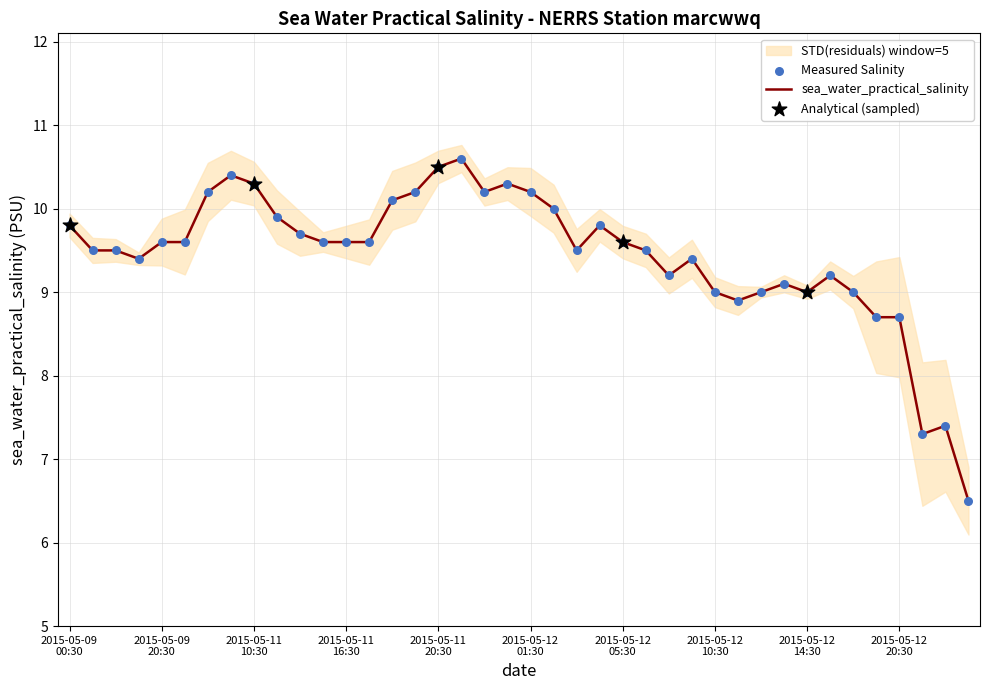

What is the minimum value for sea_water_practical_salinity?

6.5